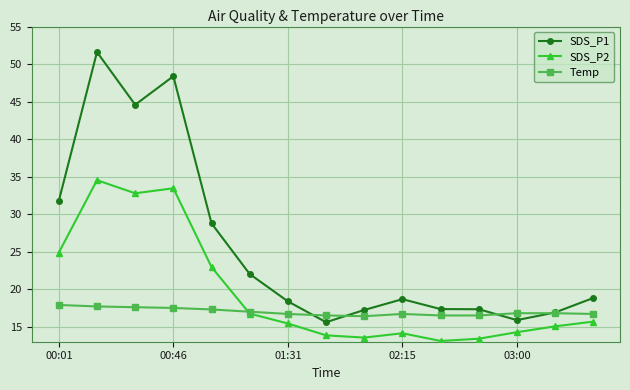

Which series has the widest spread of values?

SDS_P1